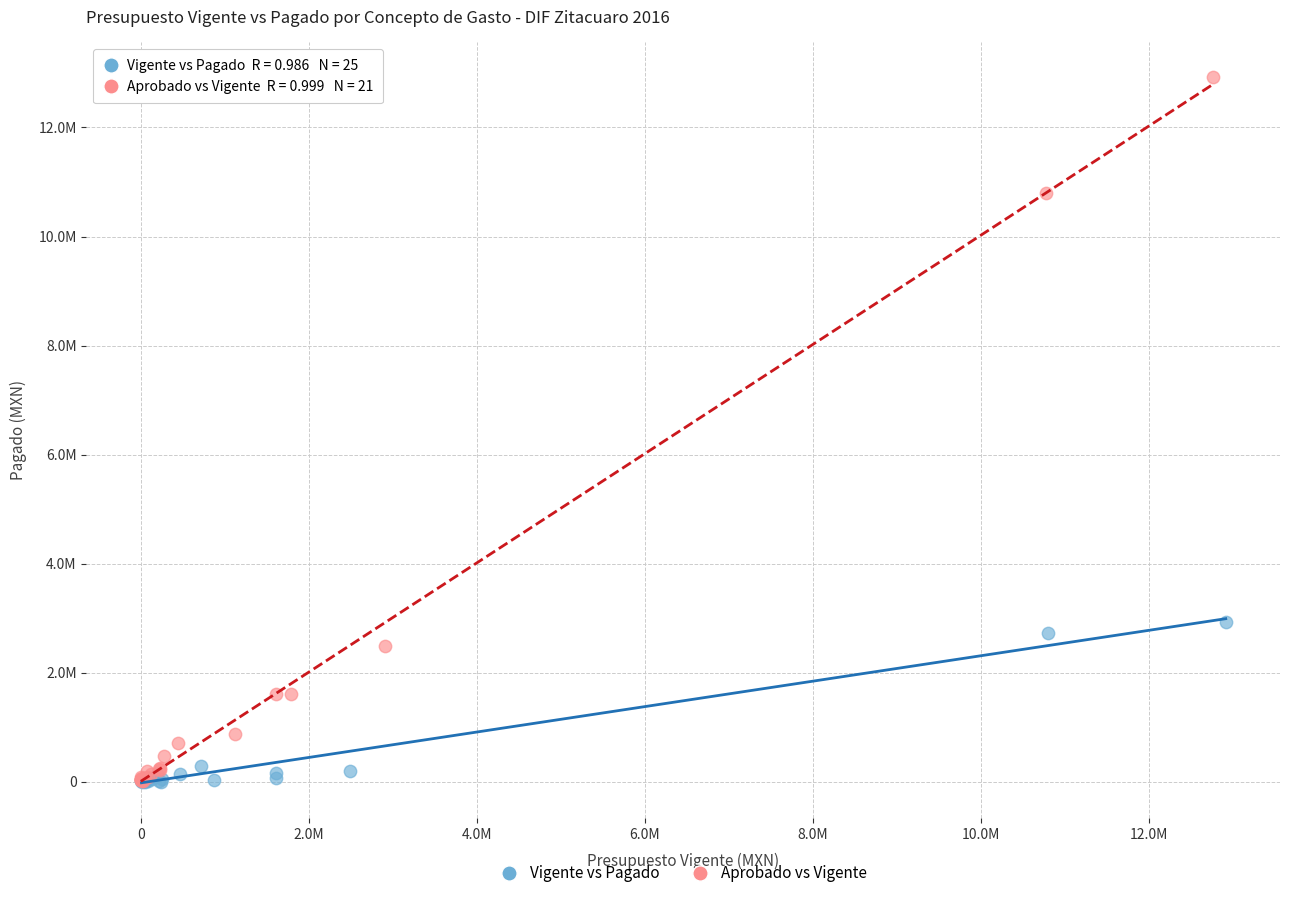

Which series contains the highest Y value?

Aprobado vs Vigente